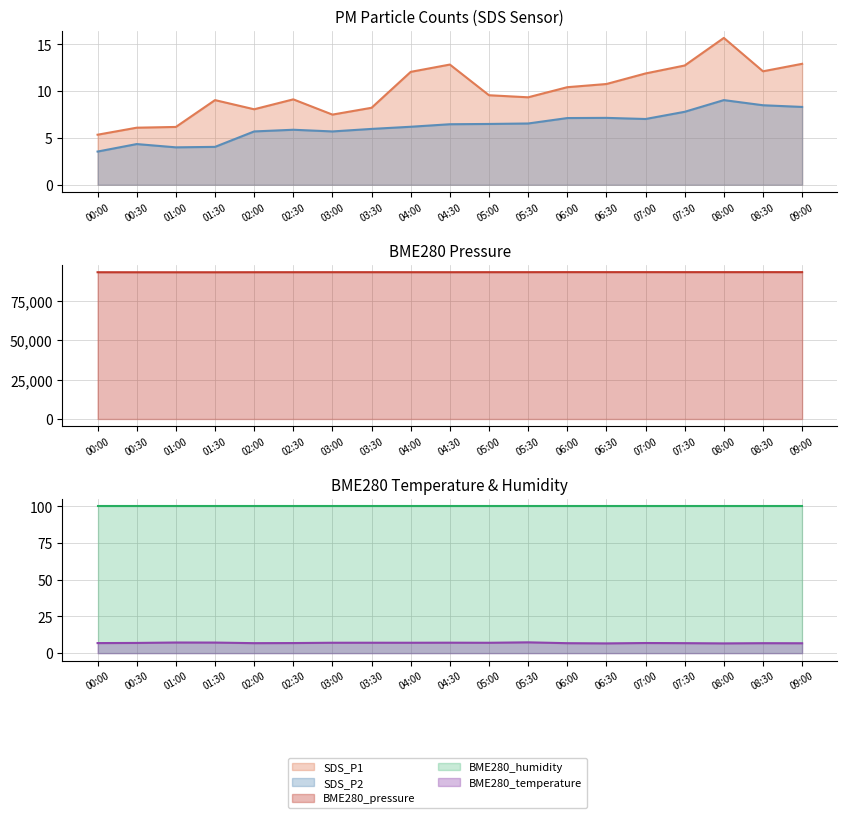

The BME280_pressure series shows 93020.4 at 04:30. True or false?

True